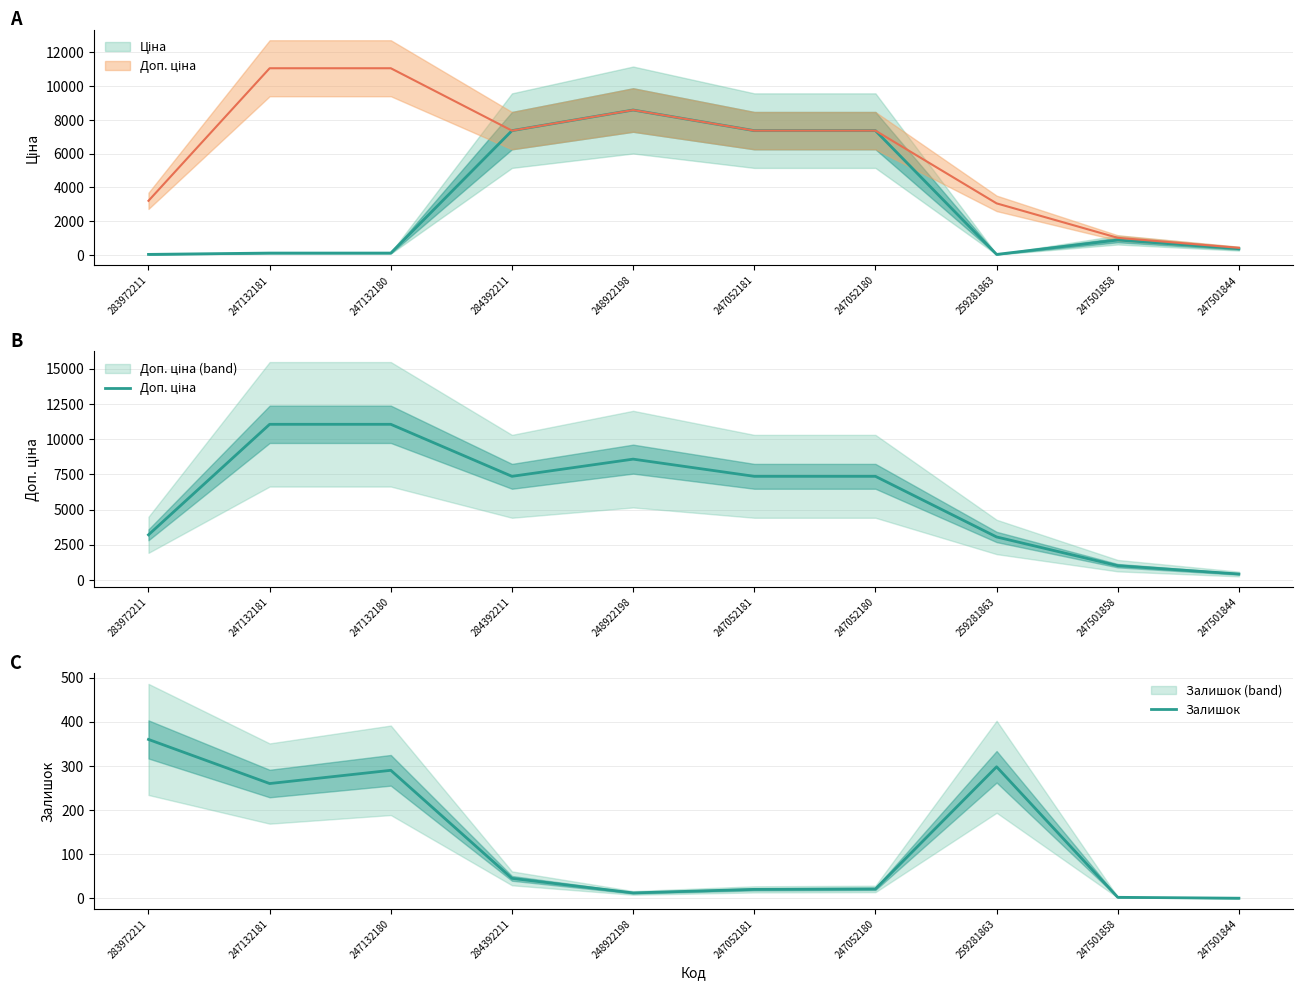

Reading right to left, extract all data points from this chart.

Доп. ціна: 421.0	1013.2	3053.0	7360.2	7360.2	8581.1	7360.2	11055.0	11055.0	3205.0
Залишок: 0.0	2.0	298.0	21.0	20.0	12.0	45.0	290.0	260.0	360.0